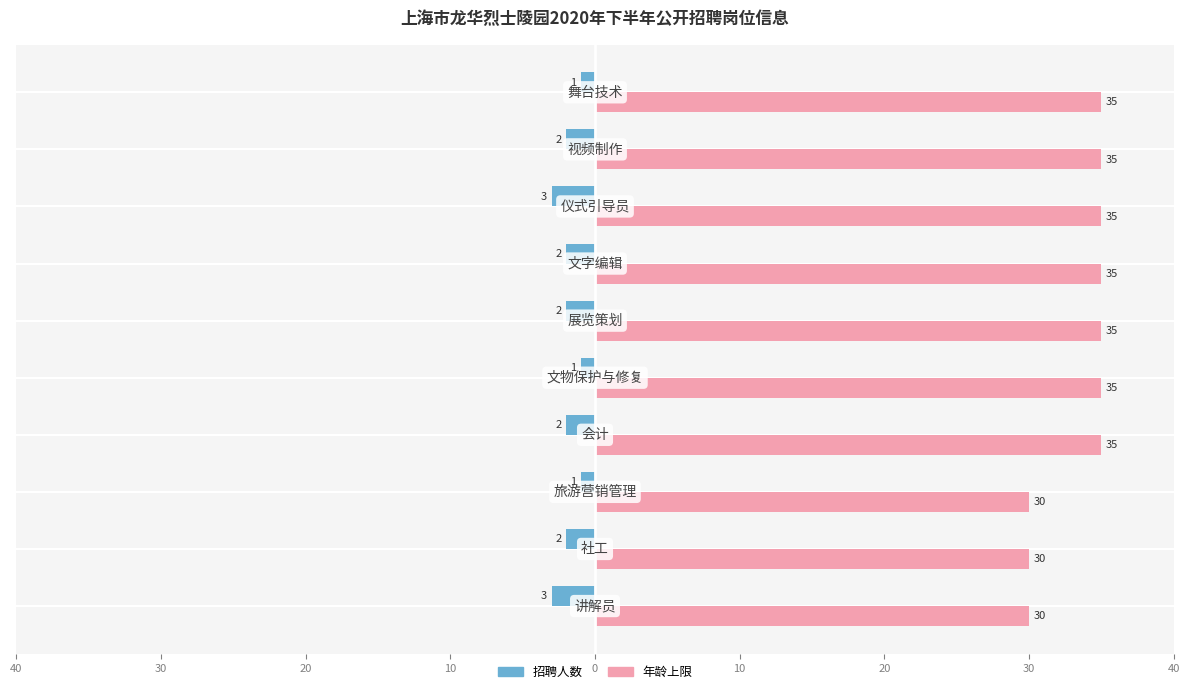

What are all the series names shown in the legend?

招聘人数, 年龄上限